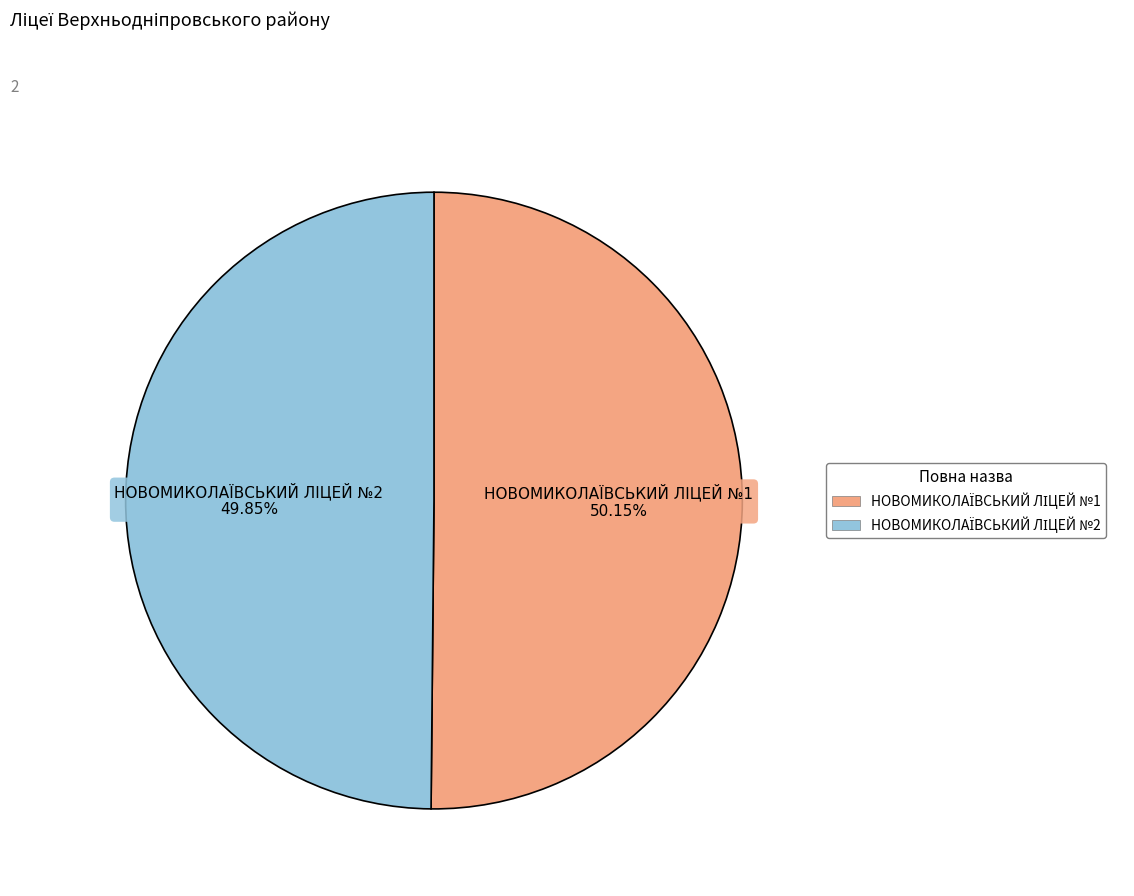

Count the number of slices in the pie.

2